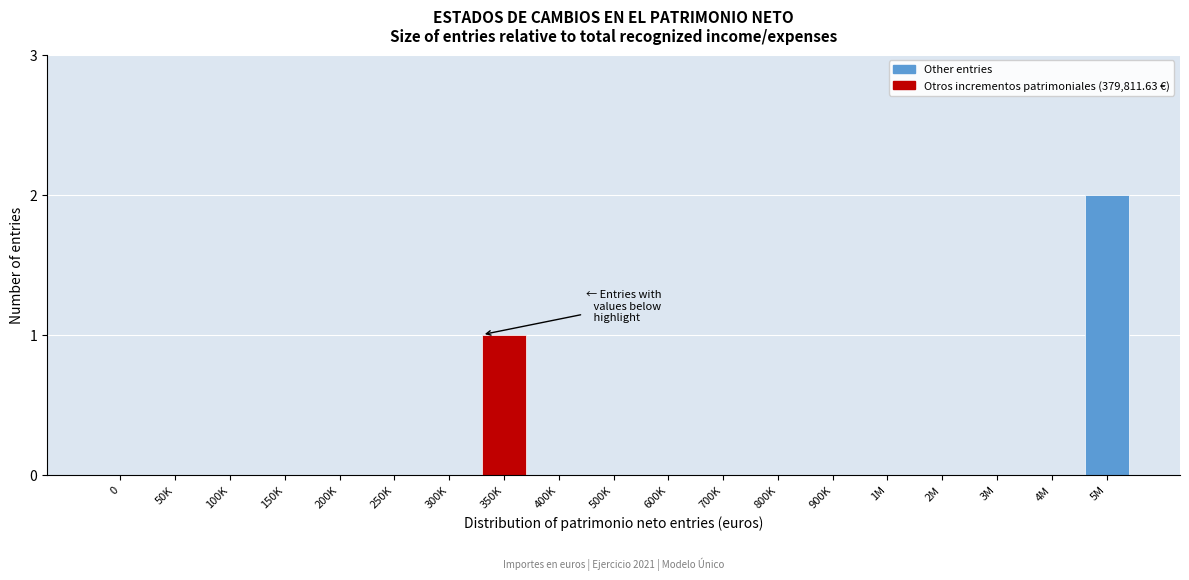

Reading right to left, transcribe all the data shown in this chart.

5M=2	4M=0	3M=0	2M=0	1M=0	900K=0	800K=0	700K=0	600K=0	500K=0	400K=0	350K=1	300K=0	250K=0	200K=0	150K=0	100K=0	50K=0	0=0